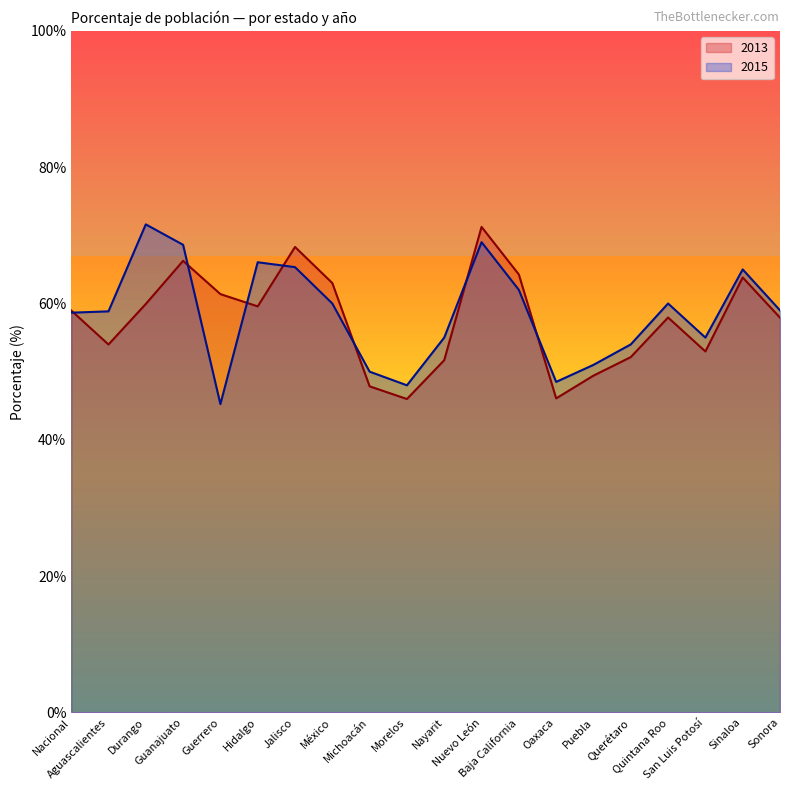

Which category has the lowest value across all series?

Guerrero